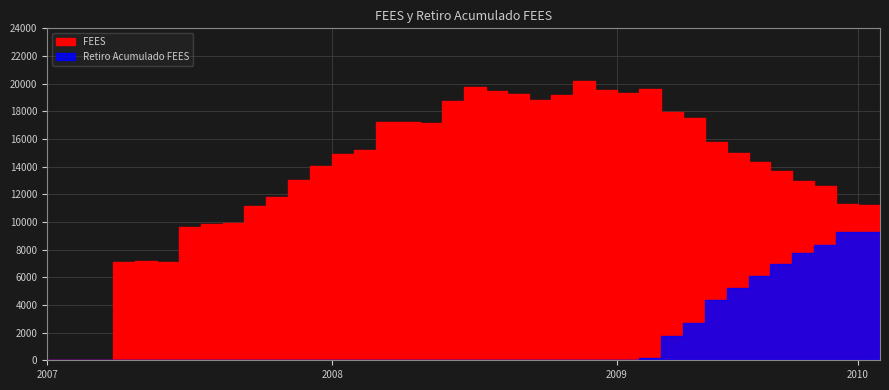

Is the value of FEES at 2007-03 greater than the value of Retiro Acumulado FEES at 2010-02?

No